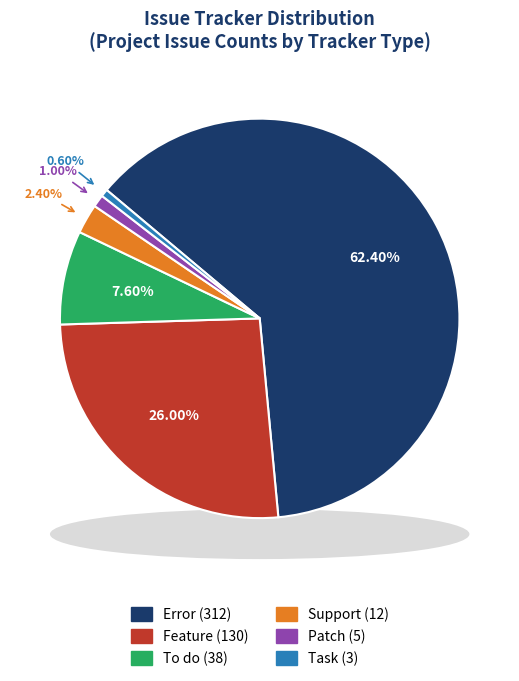

To the nearest percent, what is the difference between the Error and Task slice percentages?

62%